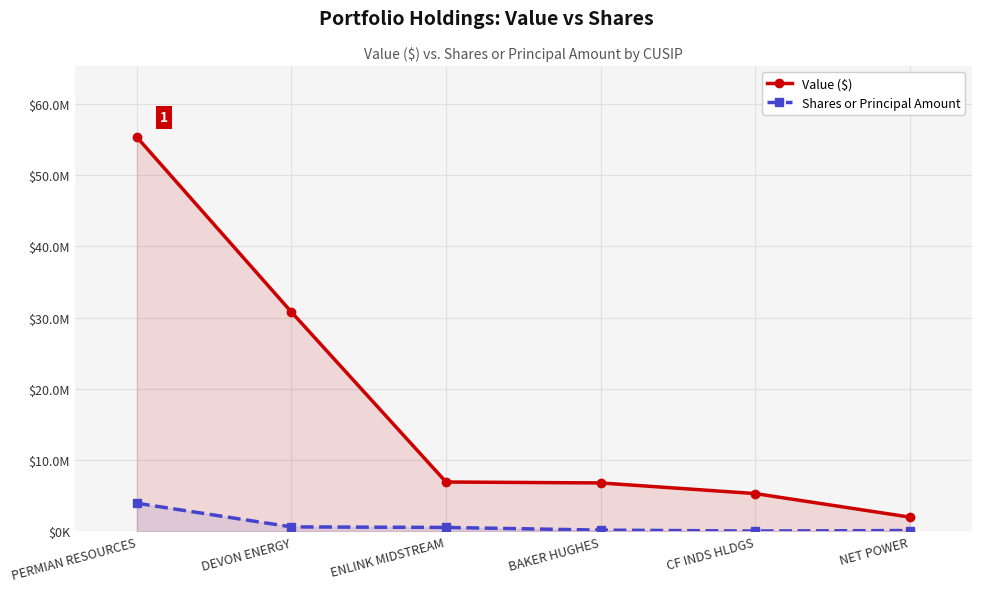

How many lines are shown in the chart?

2